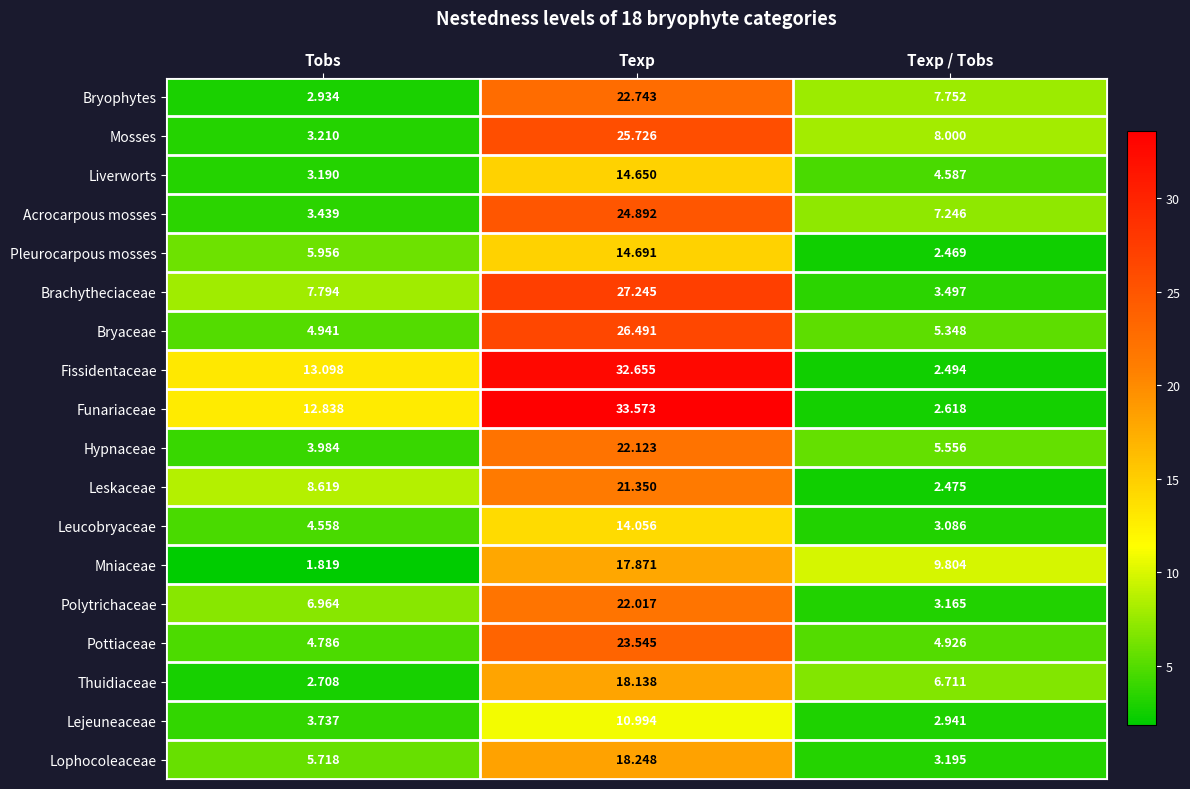

Which series has the largest range (max minus min)?

Funariaceae